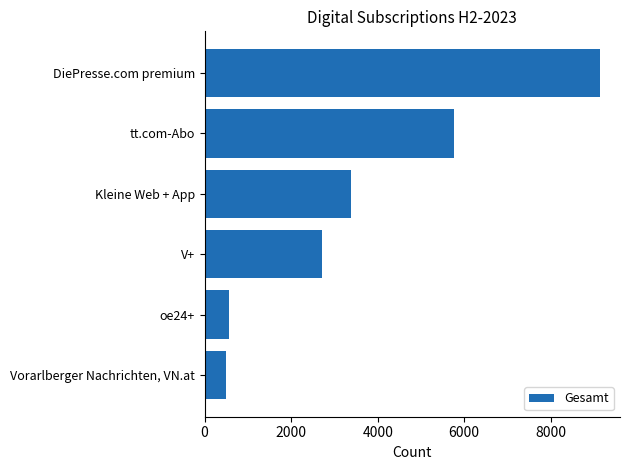

Reading bottom to top, extract all data points from this chart.

503	571	2716	3389	5765	9142